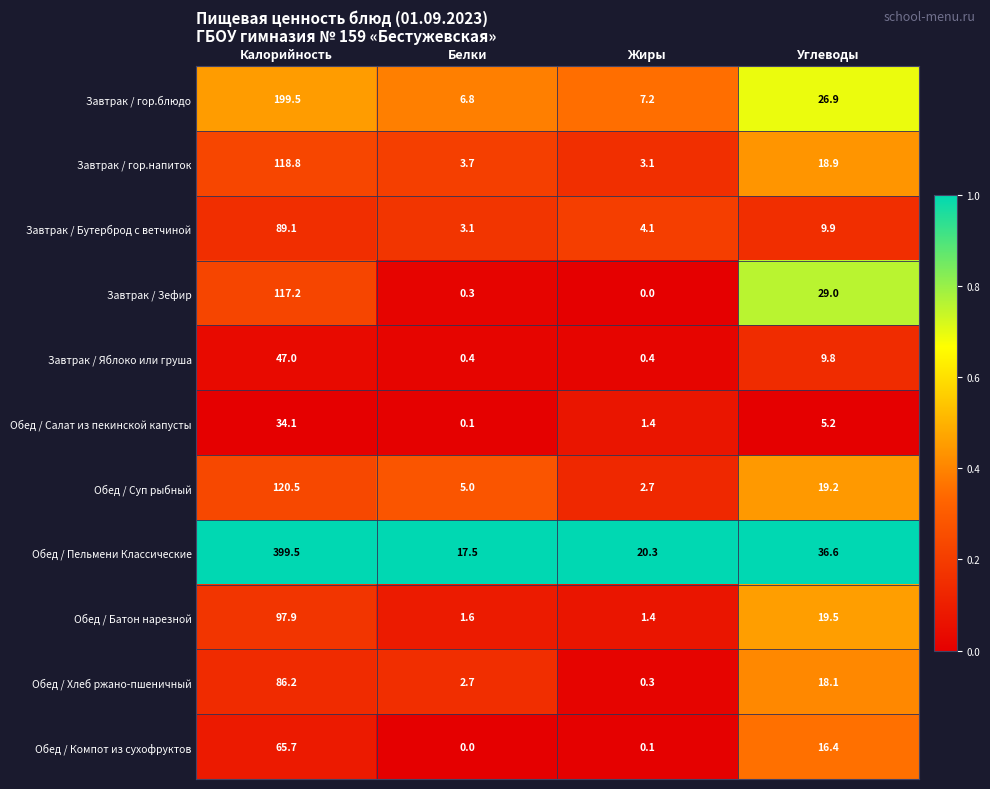

At which category is the sum across all series the highest?

Калорийность